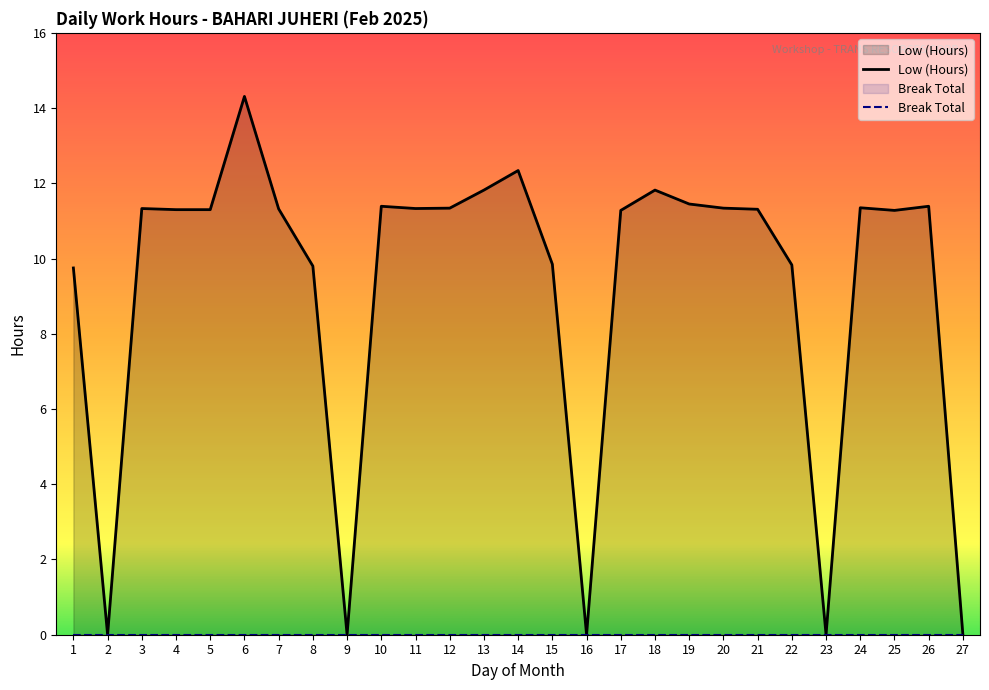

How many values are below 11?

9